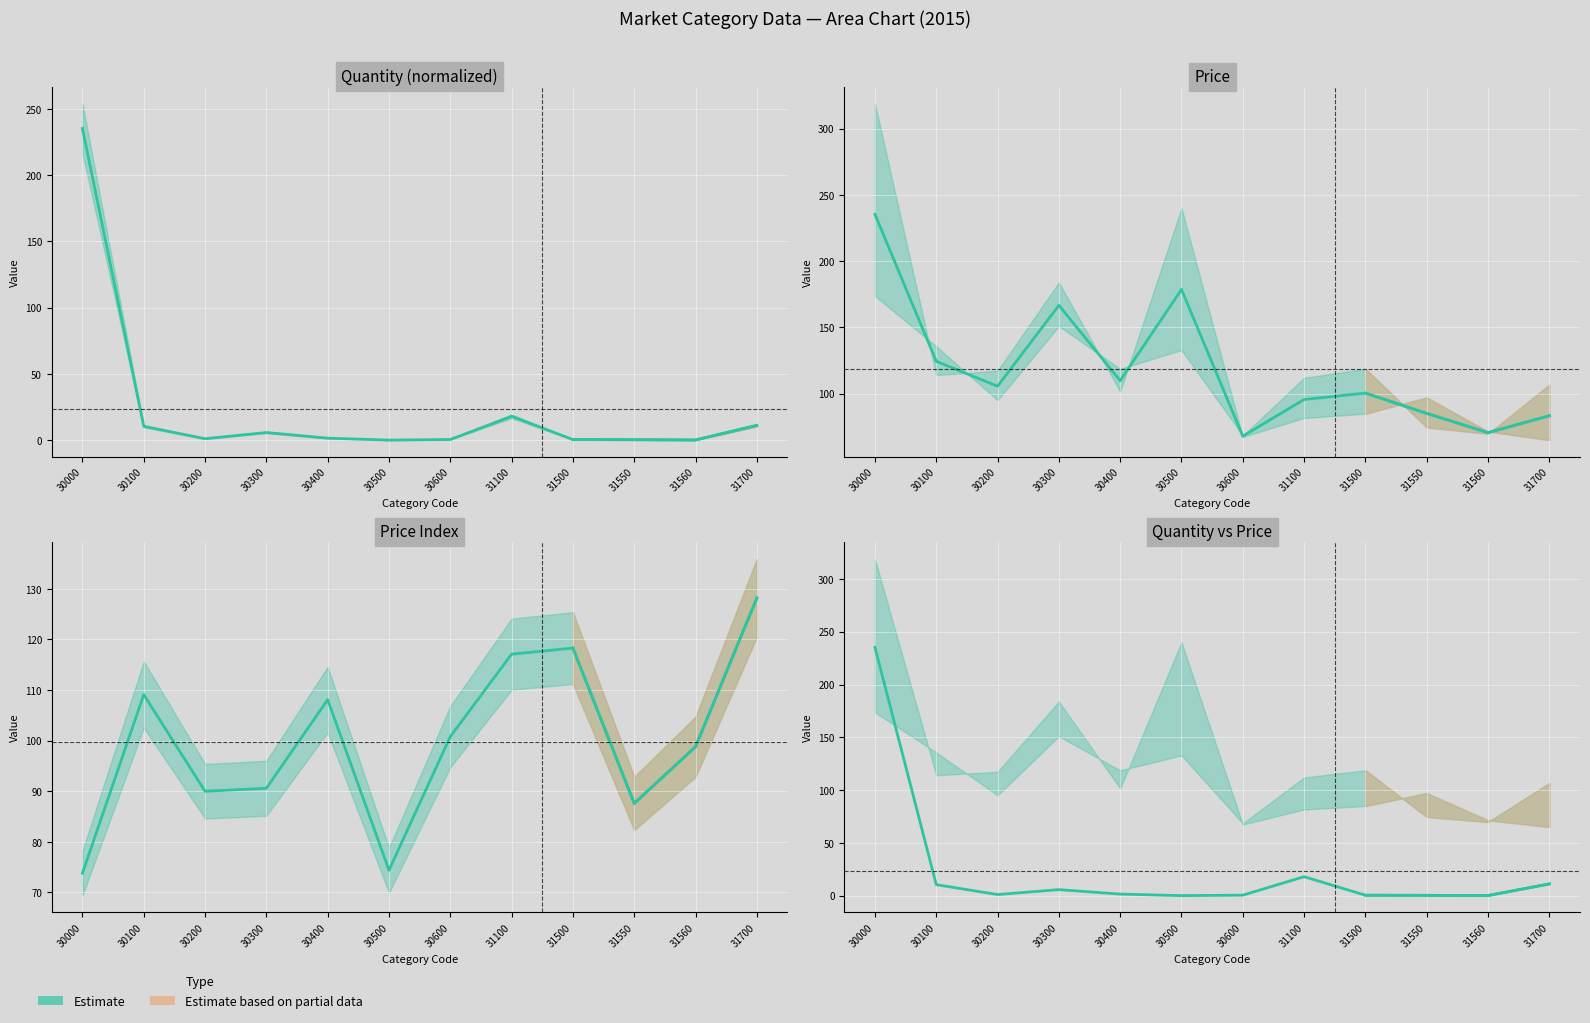

What is the difference between the values at 31500 and 31560?

0.3